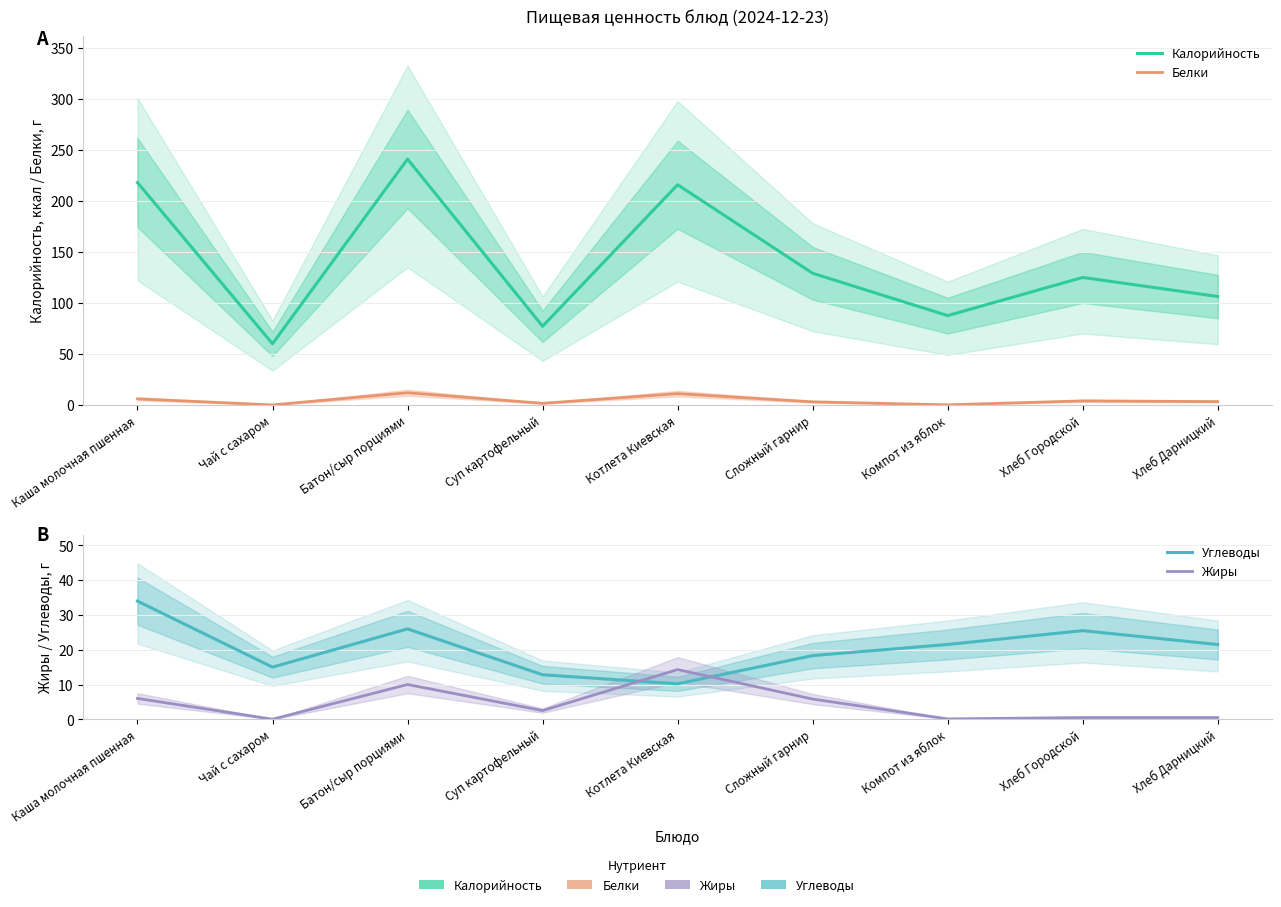

What is the total value across all series at Батон/сыр порциями?

289.0